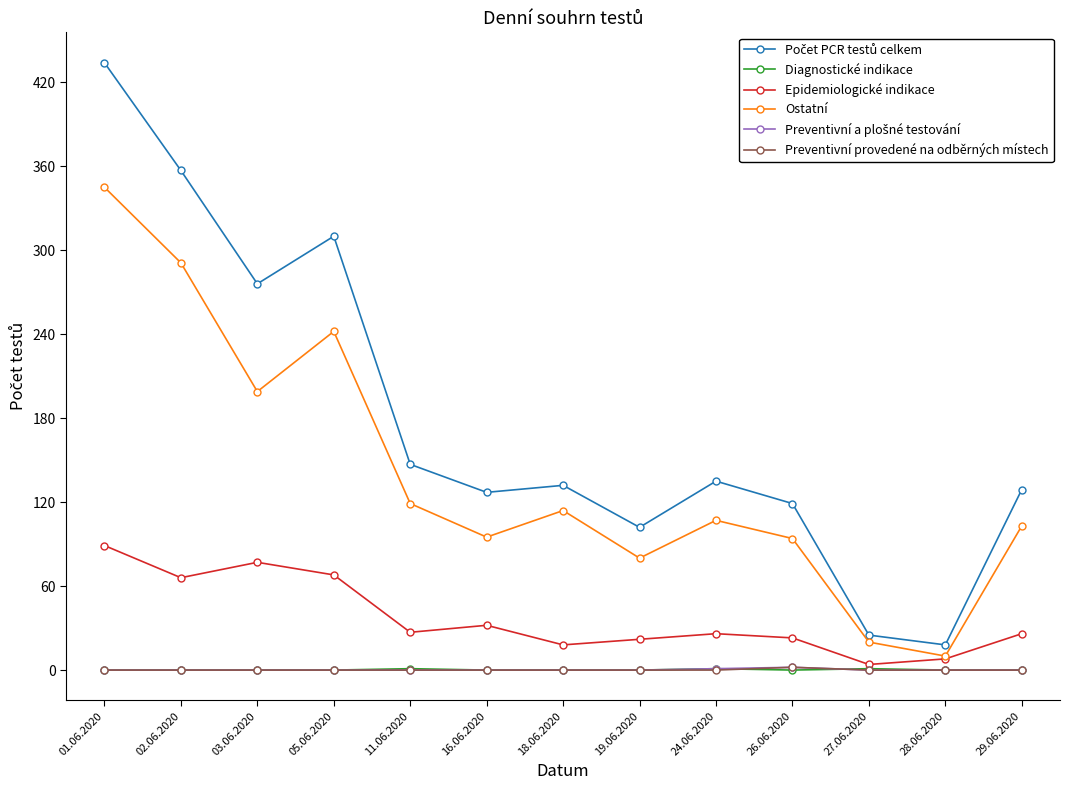

How many values in the Ostatní series are below 107?

6